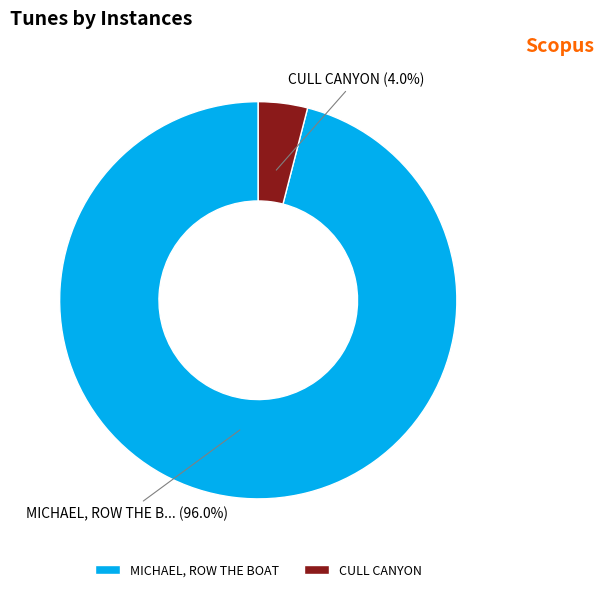

To the nearest percent, what portion does CULL CANYON represent?

4%